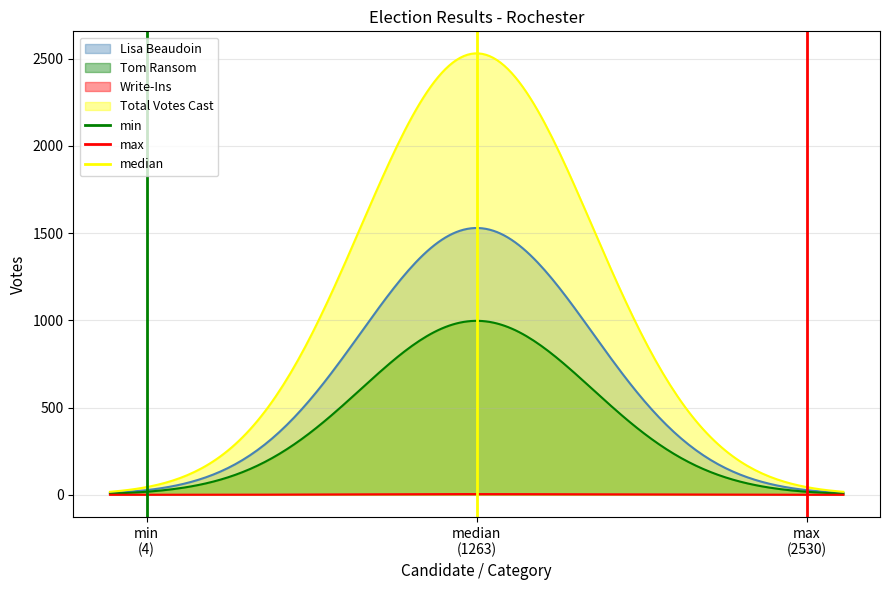

Is it true that min equals 1 at min (4)?

False